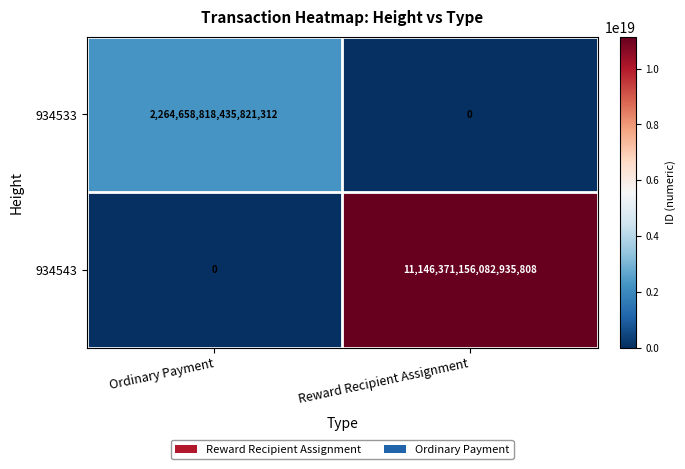

List the series in order of their overall mean, lowest first.

934533, 934543